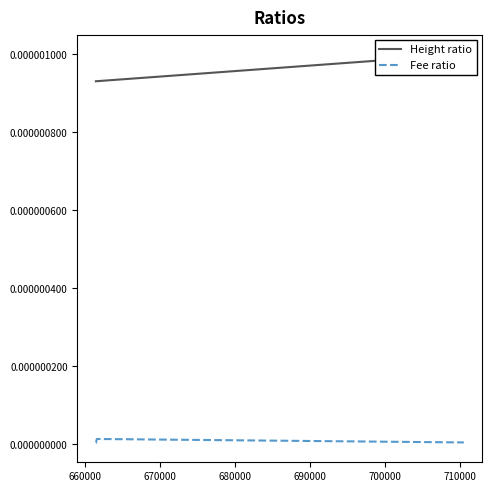

How many series are shown in this chart?

2